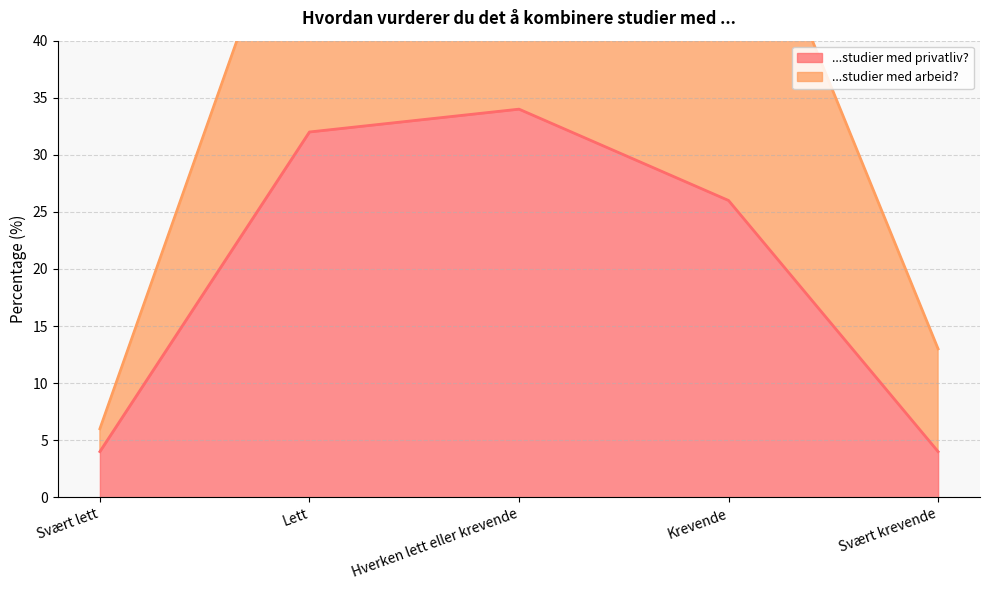

The ...studier med privatliv? series shows 4 at Svært krevende. True or false?

True